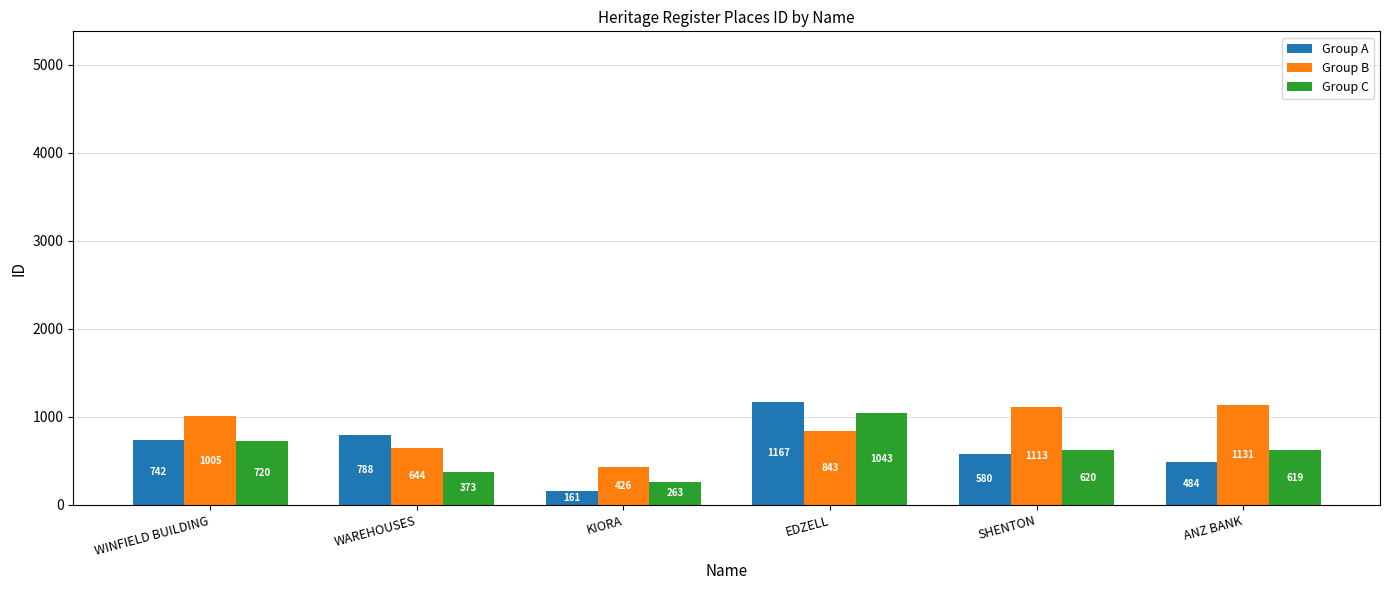

How many Group C values are between 373 and 720?

4